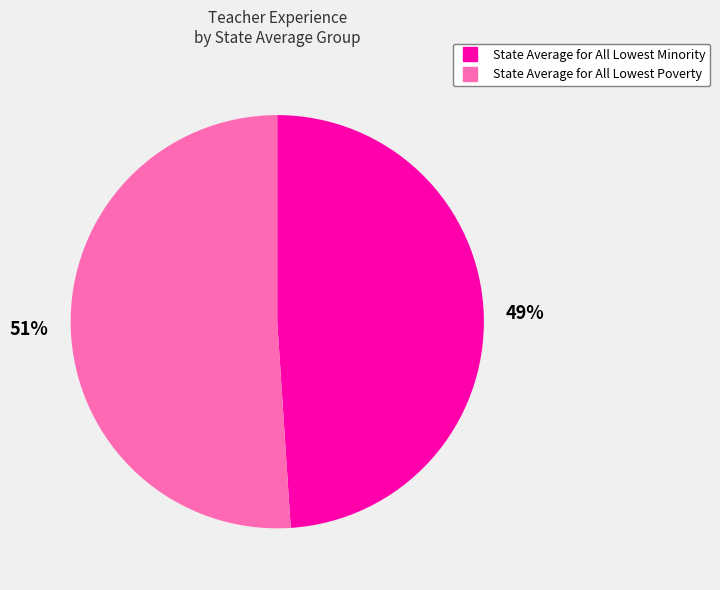

What is the majority slice?

State Average for All Lowest Poverty